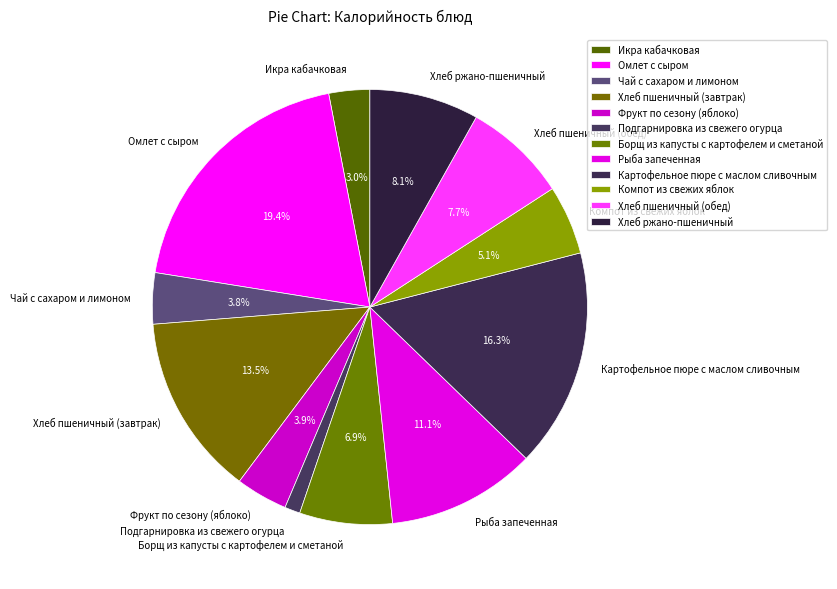

Count the number of slices in the pie.

12